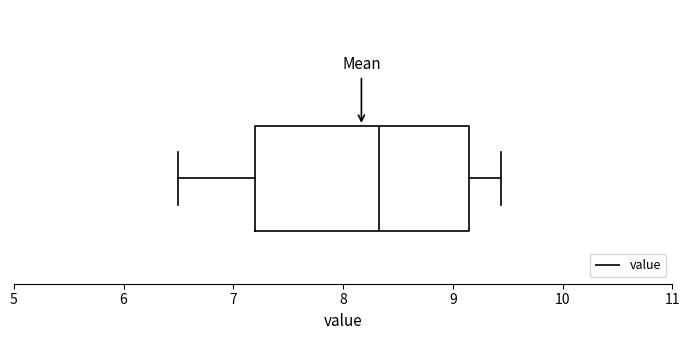

Where does the left whisker of the box end on the x-axis? The values are not printed on the chart, so give them approximately, as read against the axis.

6.5